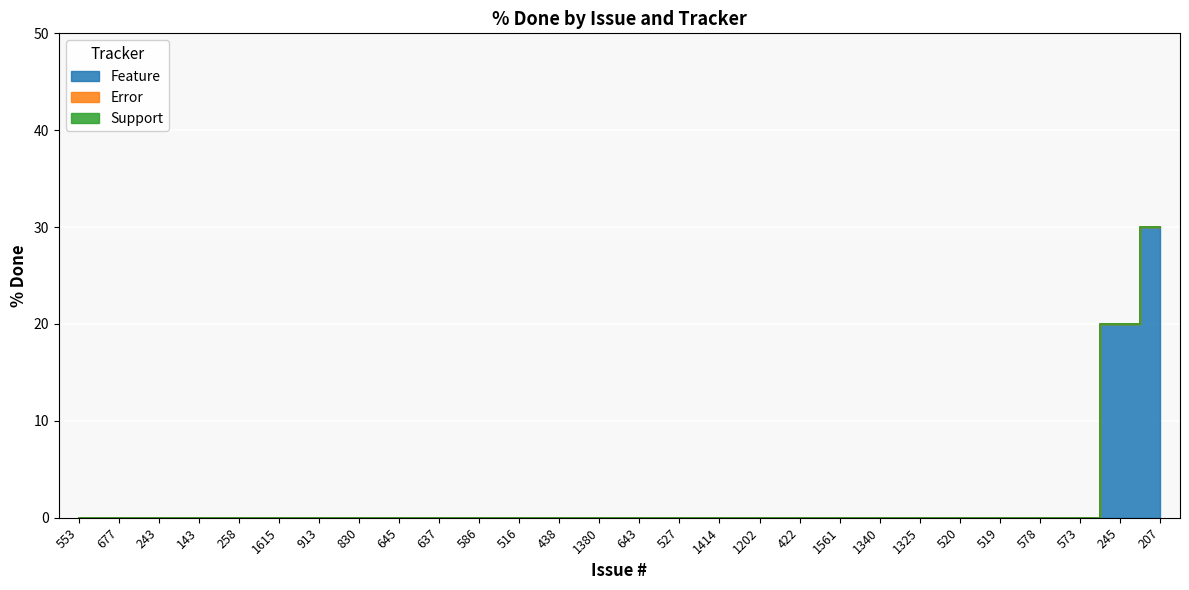

True or false: To do has a value of 0 at 258.

True